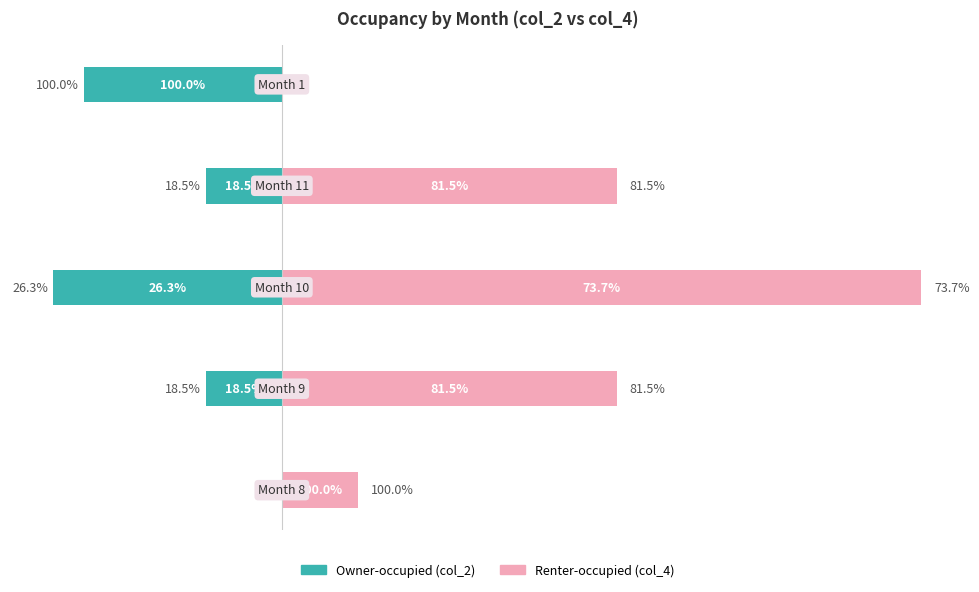

List the labels in order of Owner-occupied value, smallest first.

2, 4, 1, 3, 0